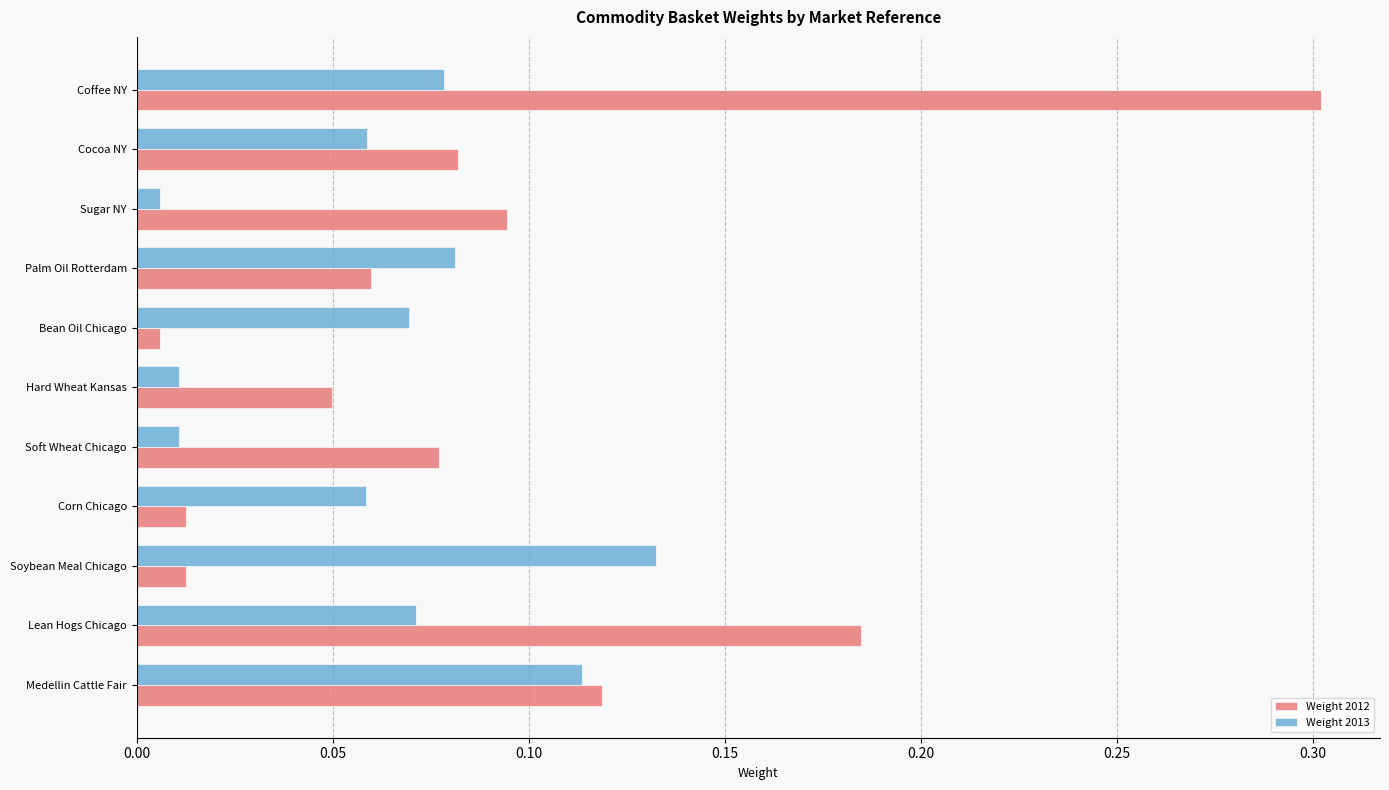

What is the sum of all Weight 2012 values?

1.0